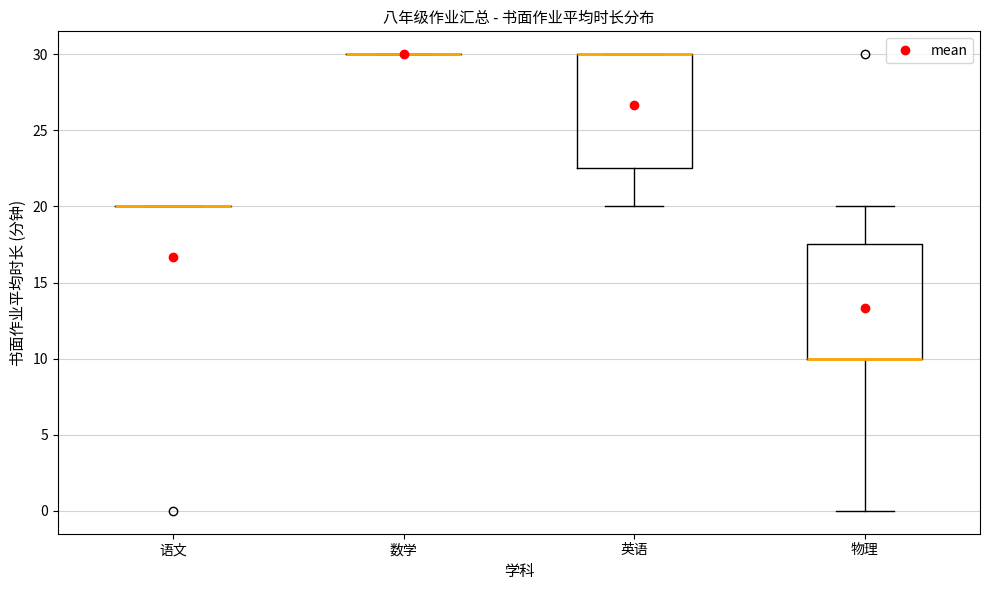

Reading left to right, transcribe this box plot: for each box, give where its median line is, the range the box spans, and where its two whiskers end, as read against the y-axis. The values are not printed on the chart, so give them approximately, as read against the axis.

语文: box collapsed to a line at 20.0, whiskers 20.0 to 20.0
数学: box collapsed to a line at 30.0, whiskers 30.0 to 30.0
英语: median 30.0 (drawn on the box's upper edge), box 22.5 to 30.0, whiskers 20.0 to 30.0
物理: median 10.0 (drawn on the box's lower edge), box 10.0 to 17.5, whiskers 0.0 to 20.0